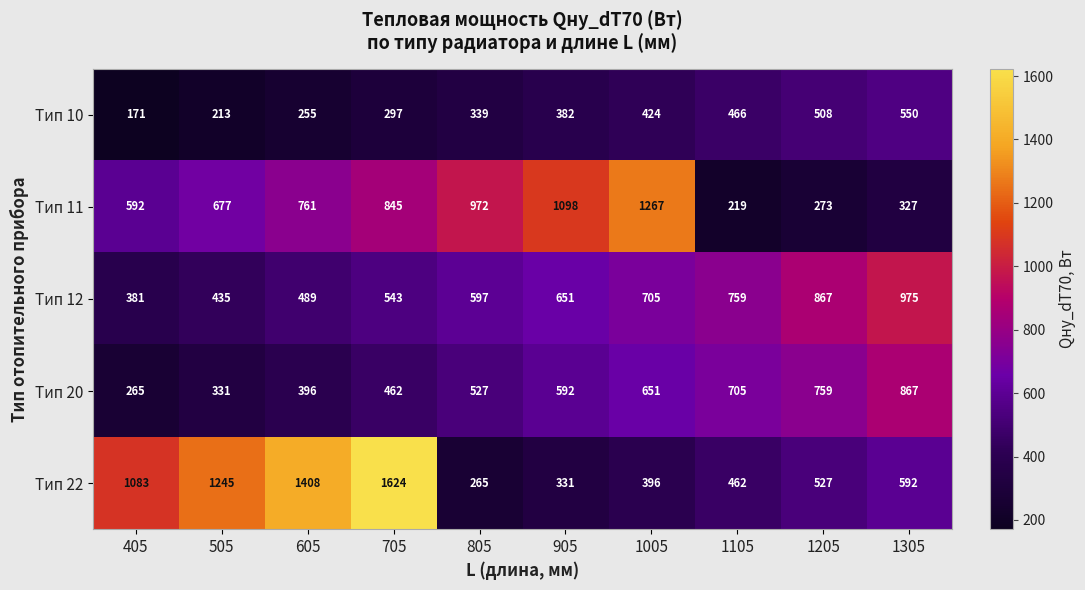

The Тип 22 series shows 462 at 1105. True or false?

True